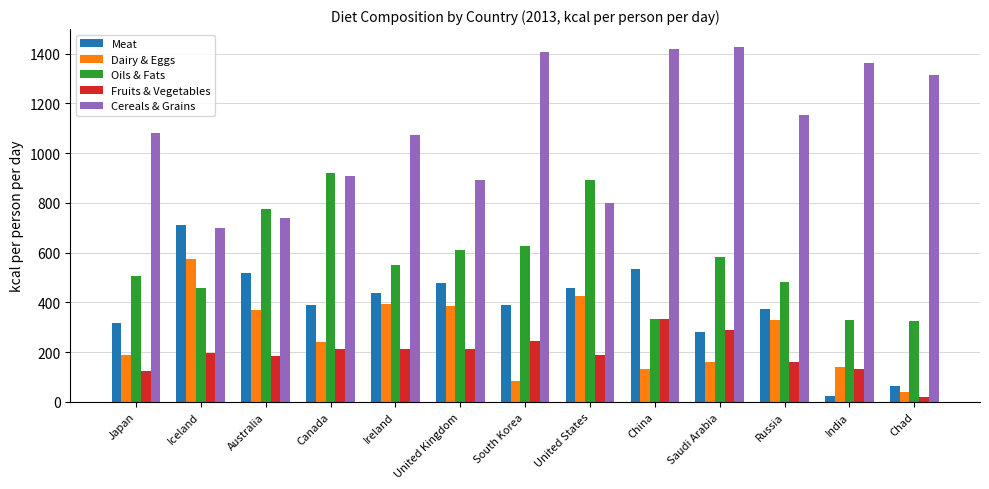

Is the value of Dairy & Eggs at Chad greater than the value of Cereals & Grains at Canada?

No